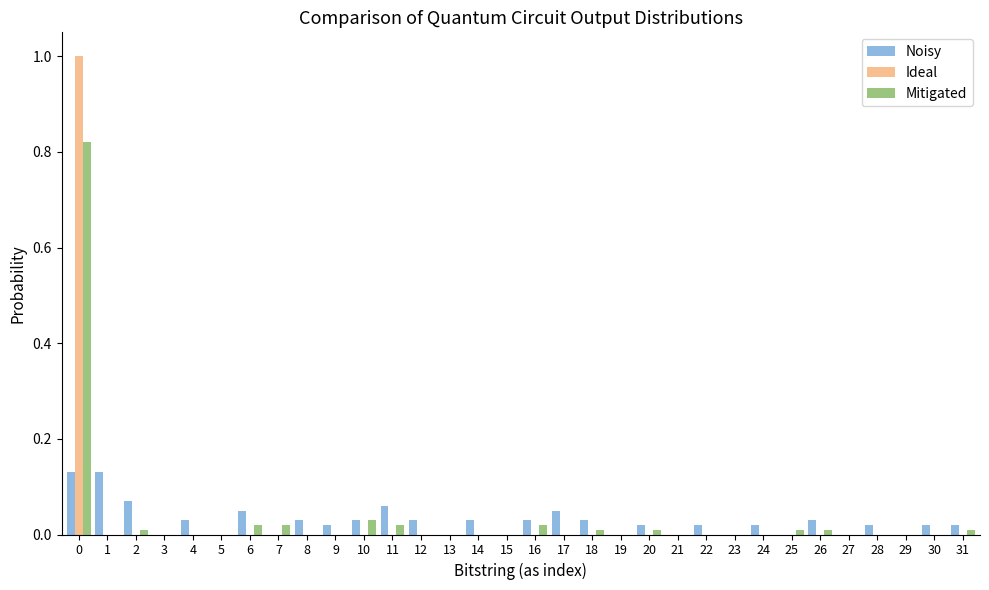

Is the value of Mitigated at 0 greater than the value of Noisy at 5?

Yes